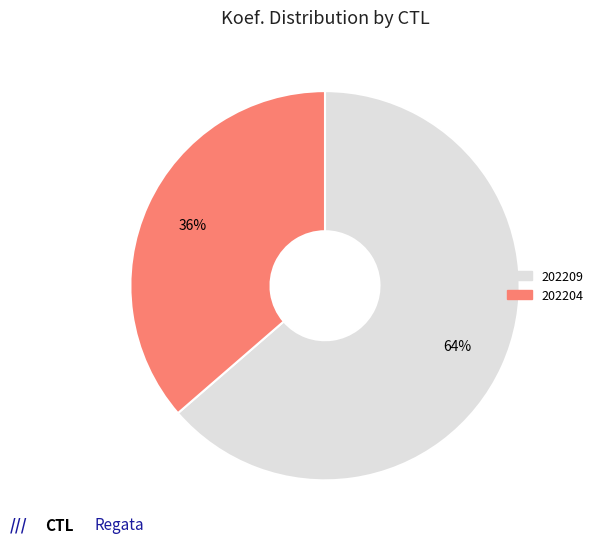

Is the sum of 202204 and 202209 greater than half?

Yes